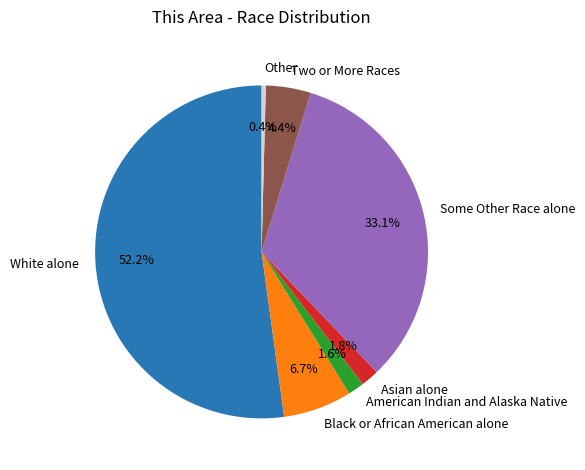

Which slice is the largest?

White alone